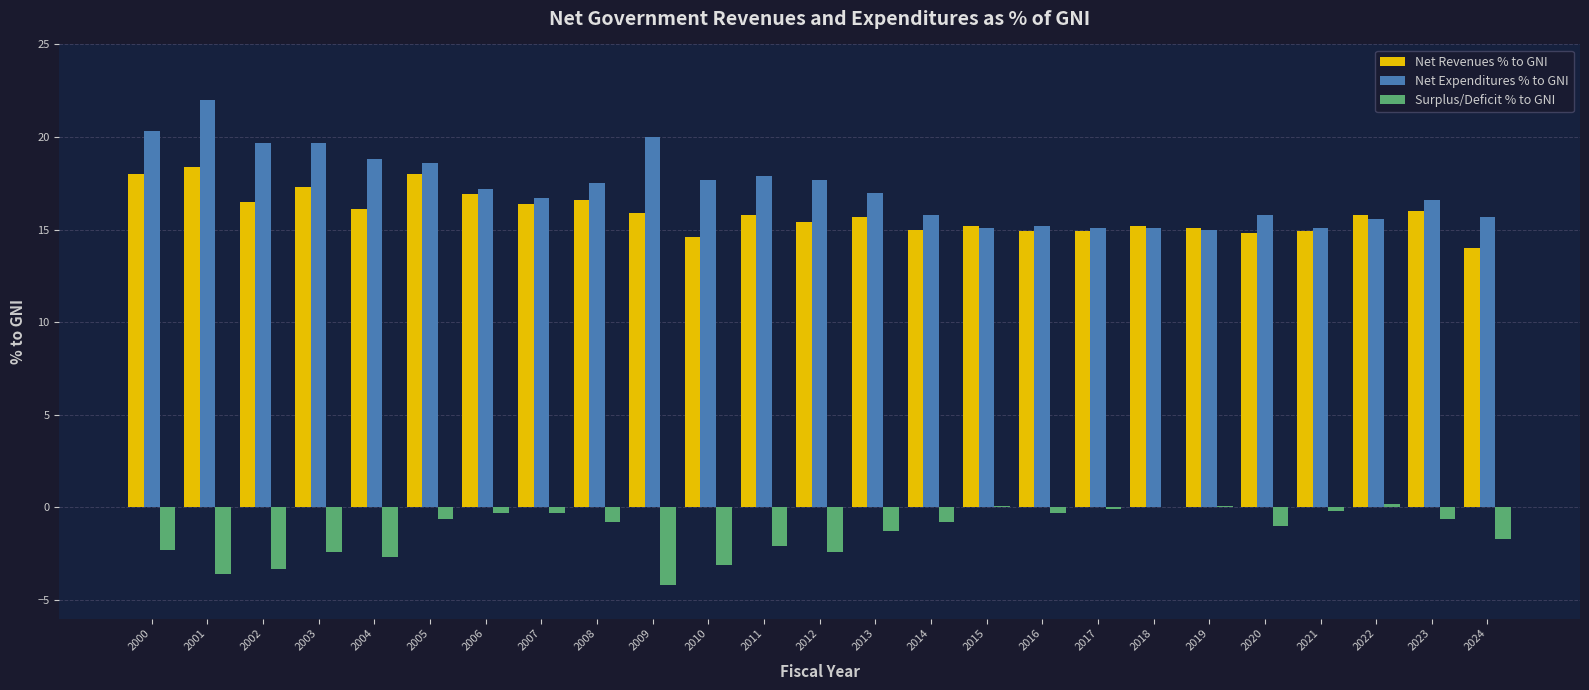

What is the highest value of the Net Expenditures % to GNI series?

22.0